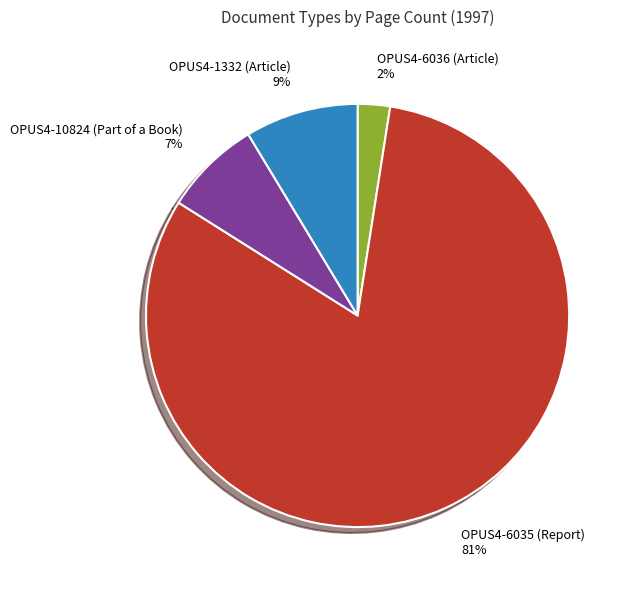

Do OPUS4-6036 (Article) 2% and OPUS4-10824 (Part of a Book) 7% together represent more than half of the pie?

No